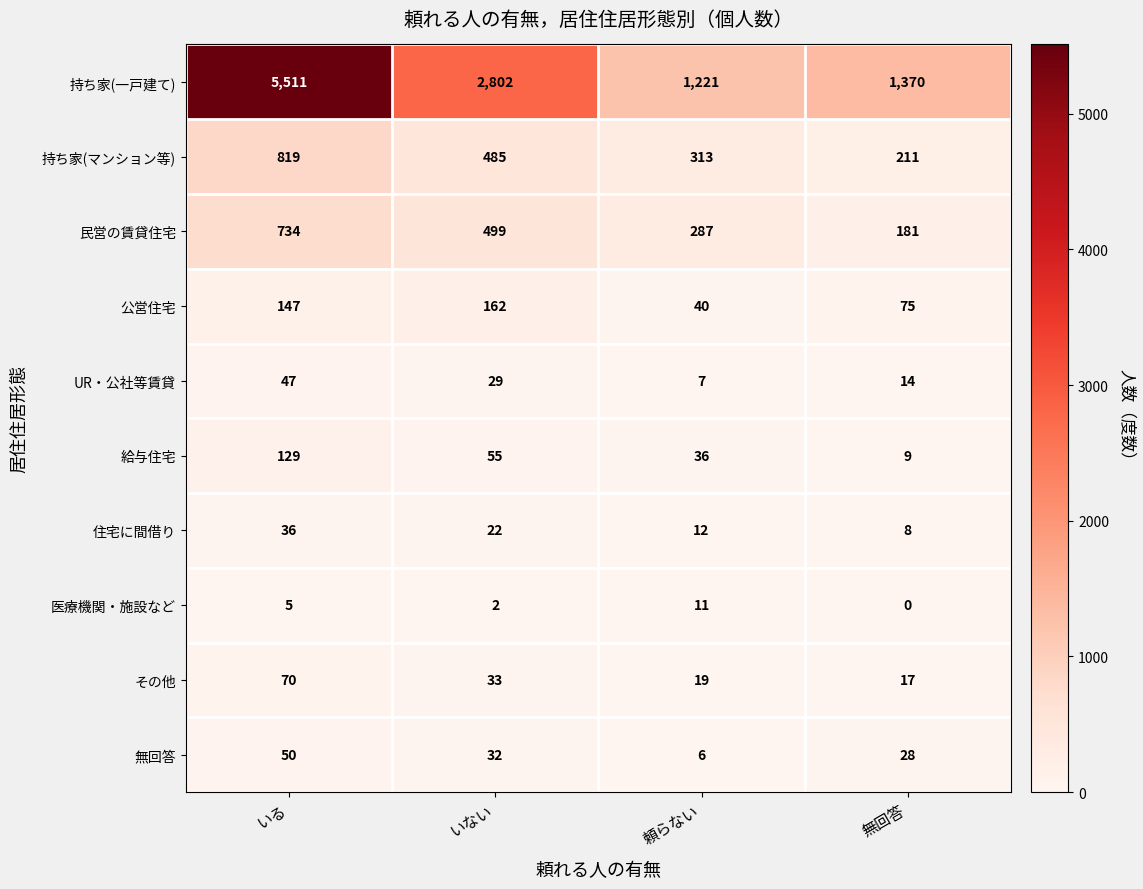

At how many categories does at least one series exceed 805?

4